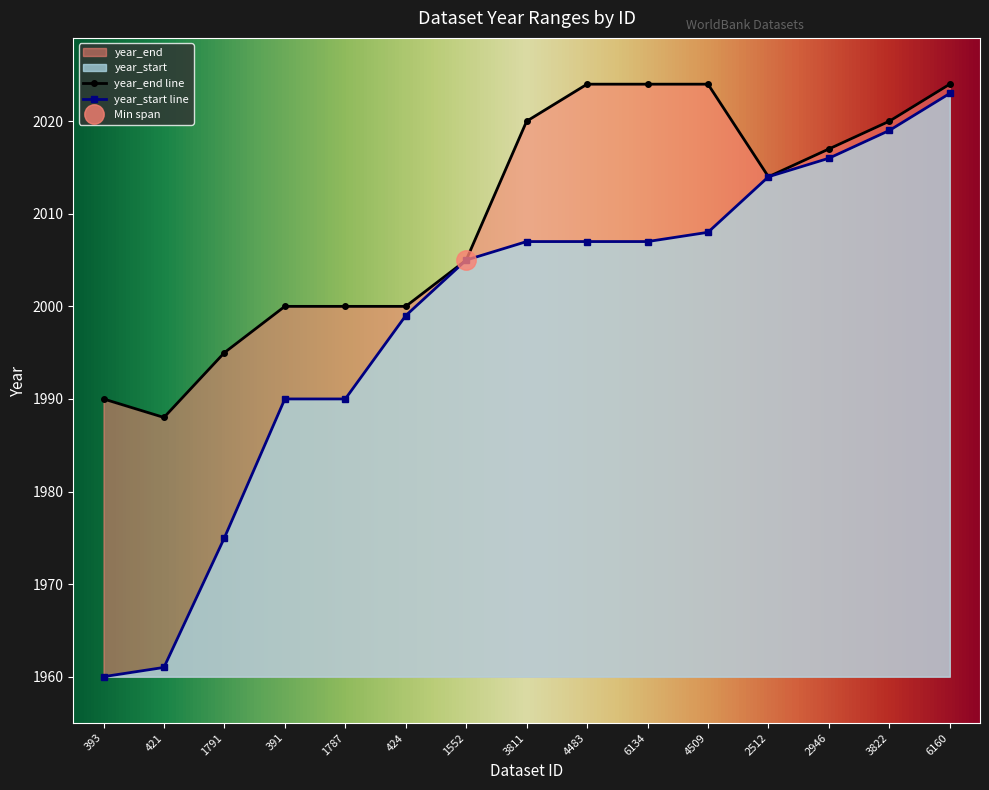

The value of year_start at 1791 is 1975. True or false?

True